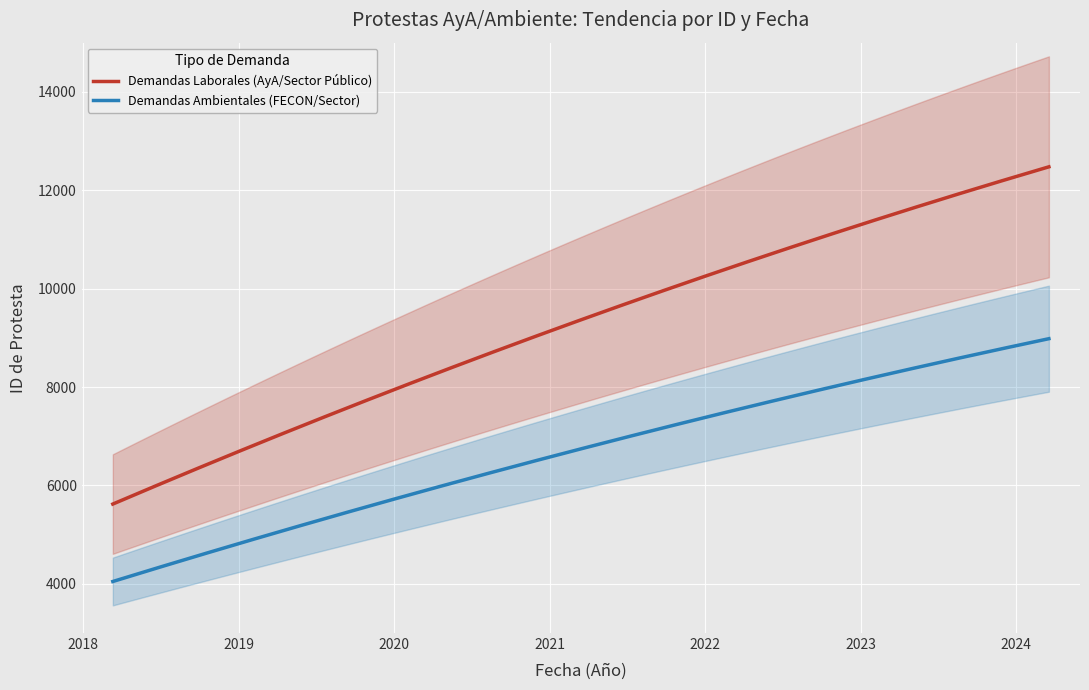

True or false: Demandas Laborales (AyA/Sector Público) and Demandas Ambientales (FECON/Sector) cross at least once.

False